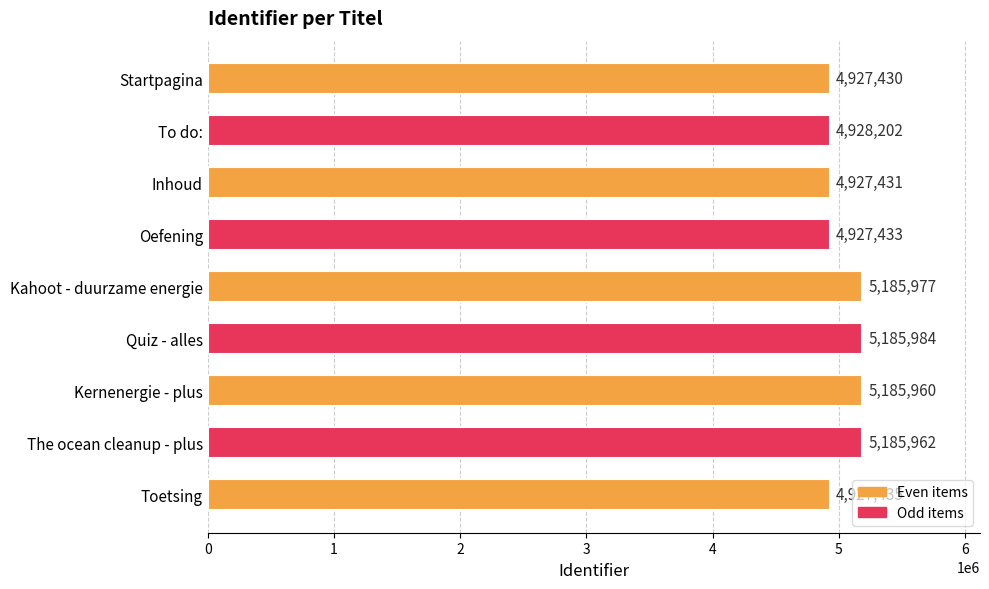

The value at To do: is 4928202. True or false?

True